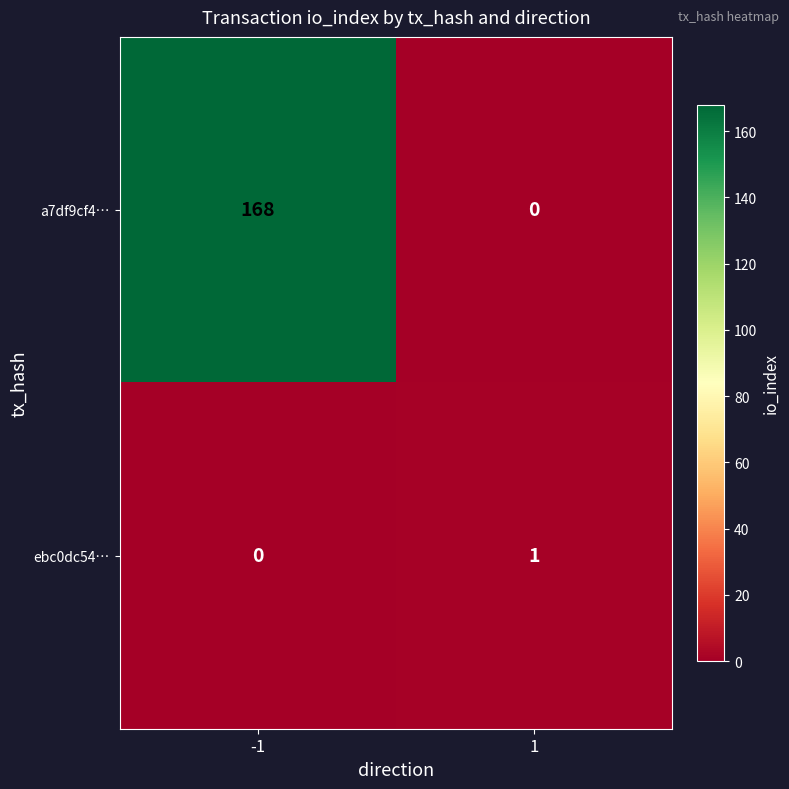

Reading left to right, transcribe all the data shown in this chart.

a7df9cf4…: 168	0
ebc0dc54…: 0	1